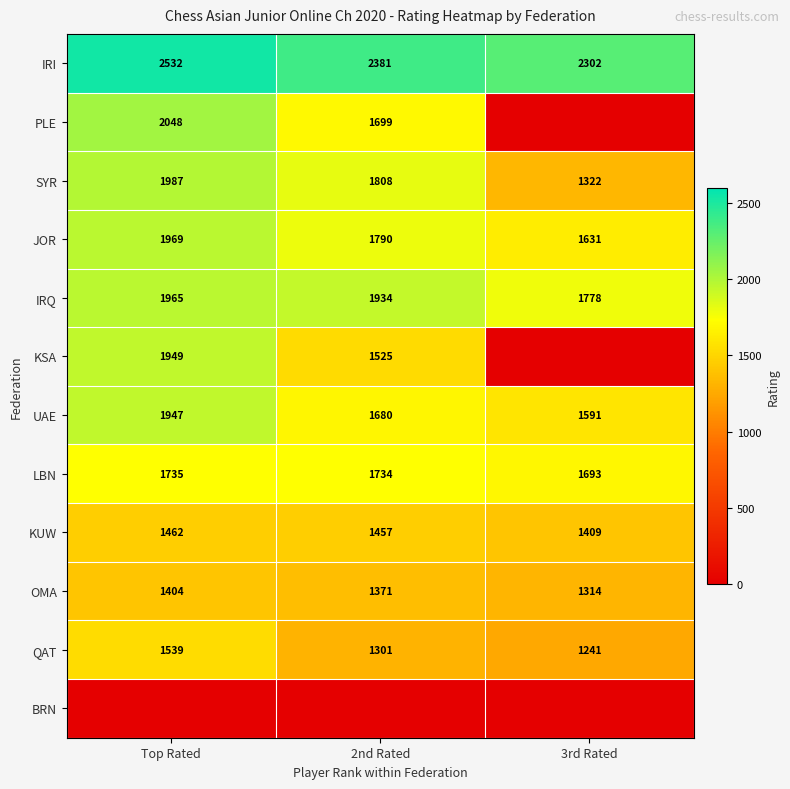

What is the difference between the maximum and second lowest values in the OMA series?

33